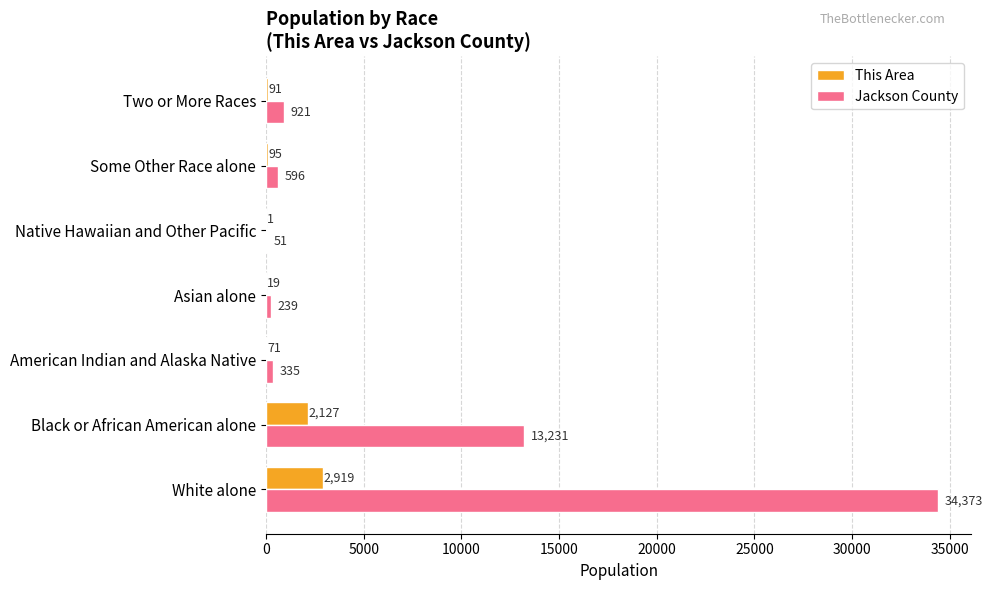

How many data points does each series have?

7